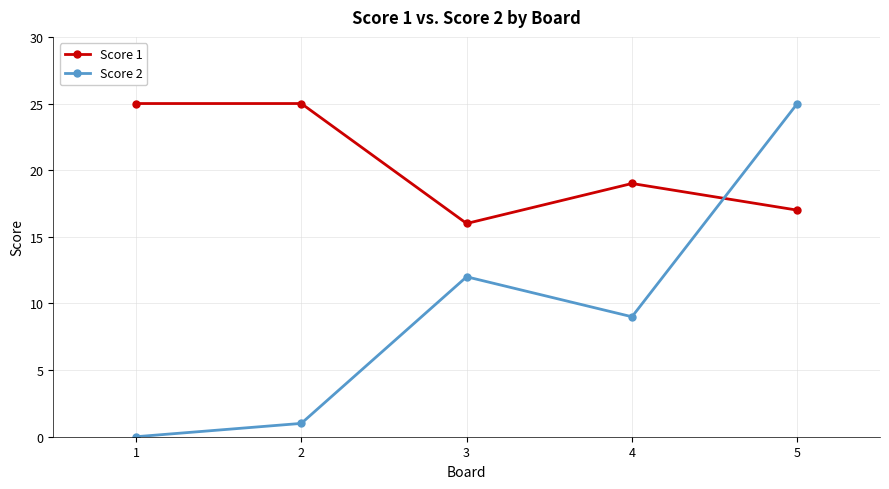

Where do Score 2 and Score 1 first cross each other?

4 and 5